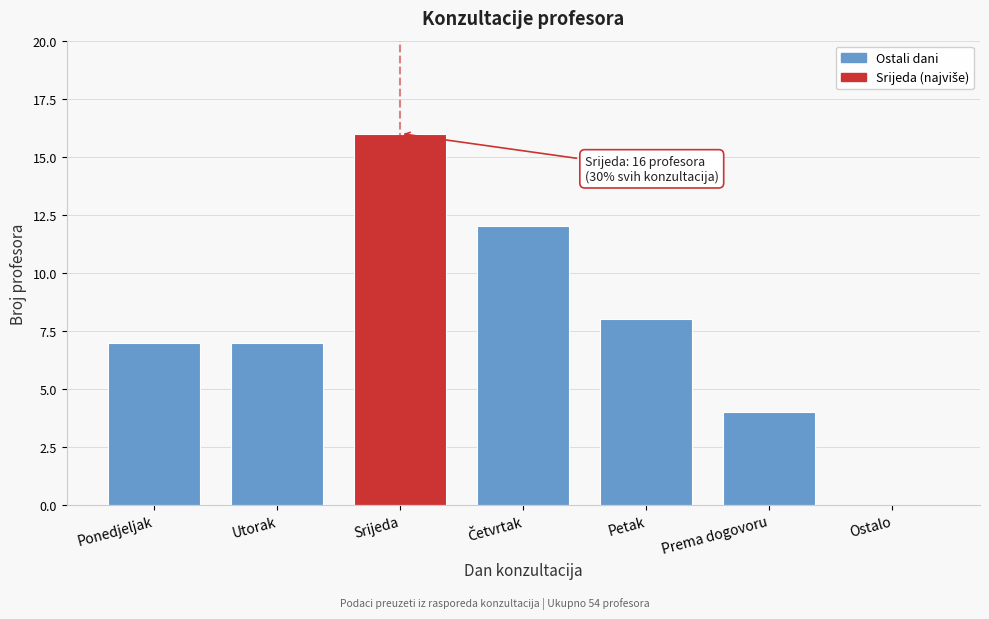

What is the change in value from Ponedjeljak to Petak?

+1